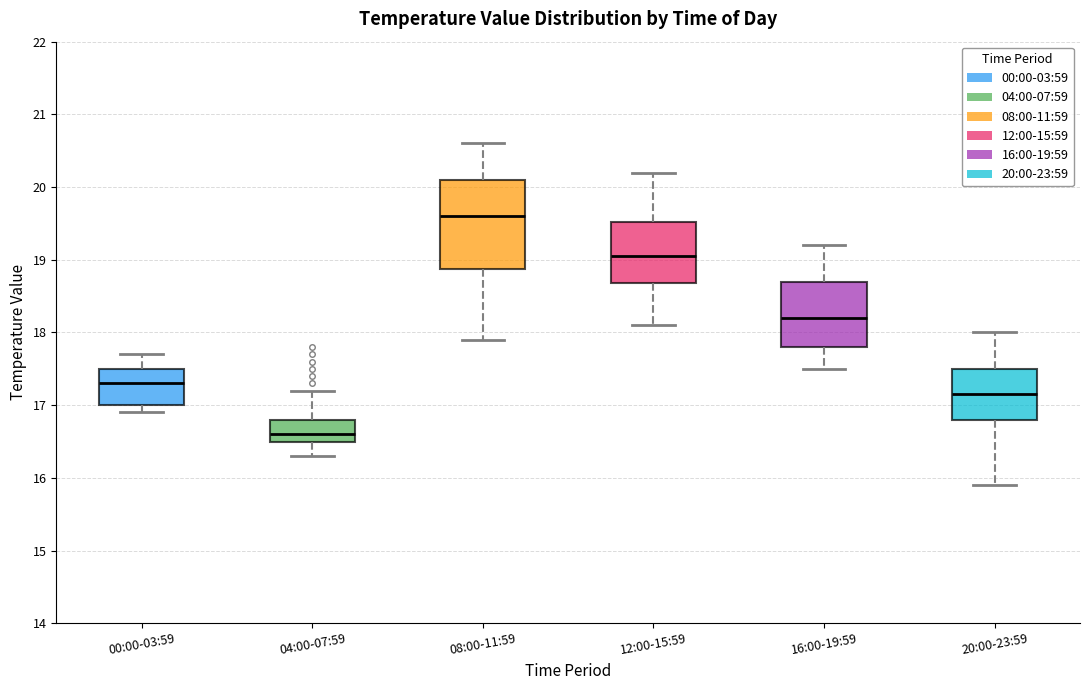

Reading left to right, read every box against the y-axis: the position of its median line, the range the box covers, and the ends of its whiskers. The values are not printed on the chart, so give them approximately, as read against the axis.

00:00-03:59: median 17.3, box 17.0 to 17.5, whiskers 16.9 to 17.7
04:00-07:59: median 16.6, box 16.5 to 16.8, whiskers 16.3 to 17.2
08:00-11:59: median 19.6, box 18.9 to 20.1, whiskers 17.9 to 20.6
12:00-15:59: median 19.1, box 18.7 to 19.5, whiskers 18.1 to 20.2
16:00-19:59: median 18.2, box 17.8 to 18.7, whiskers 17.5 to 19.2
20:00-23:59: median 17.2, box 16.8 to 17.5, whiskers 15.9 to 18.0